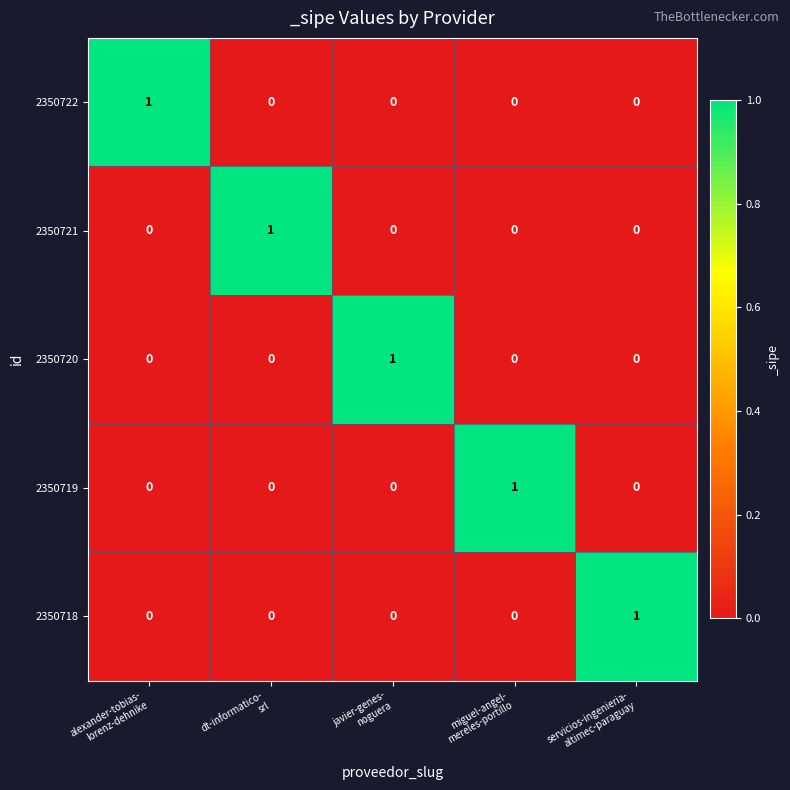

Reading left to right, transcribe all the data shown in this chart.

2350722: 1	0	0	0	0
2350721: 0	1	0	0	0
2350720: 0	0	1	0	0
2350719: 0	0	0	1	0
2350718: 0	0	0	0	1